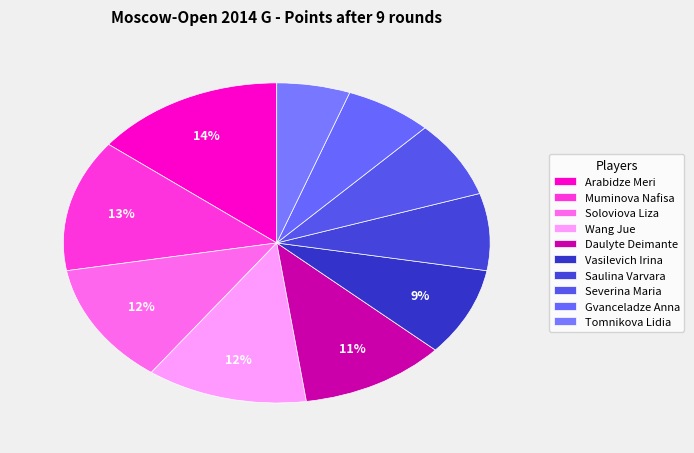

Count the number of slices in the pie.

10